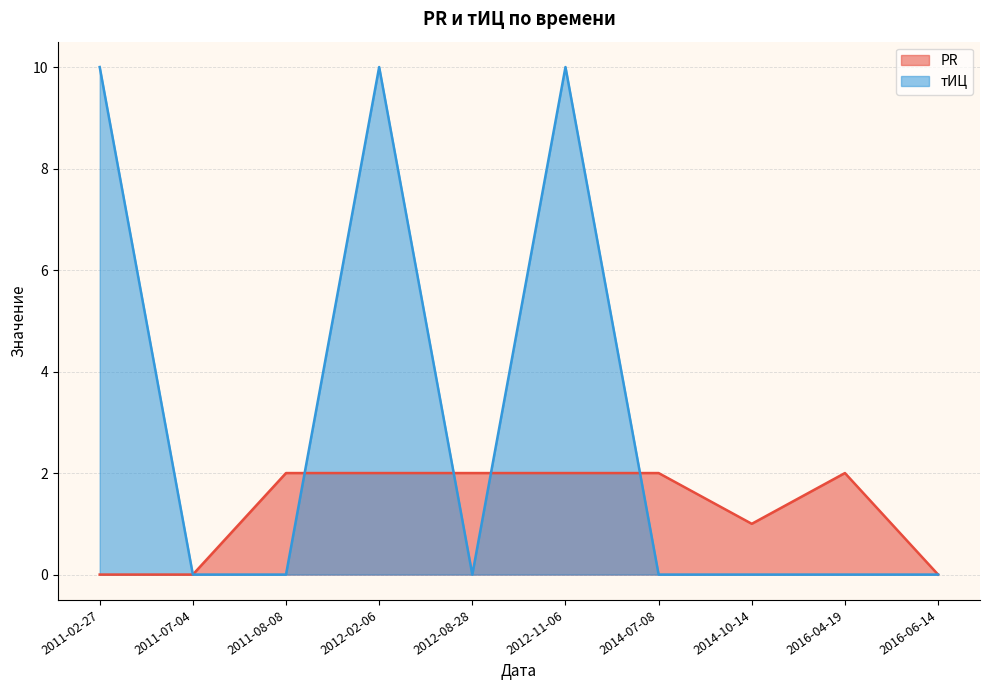

True or false: тИЦ has more than 2 points higher than both neighbors.

False